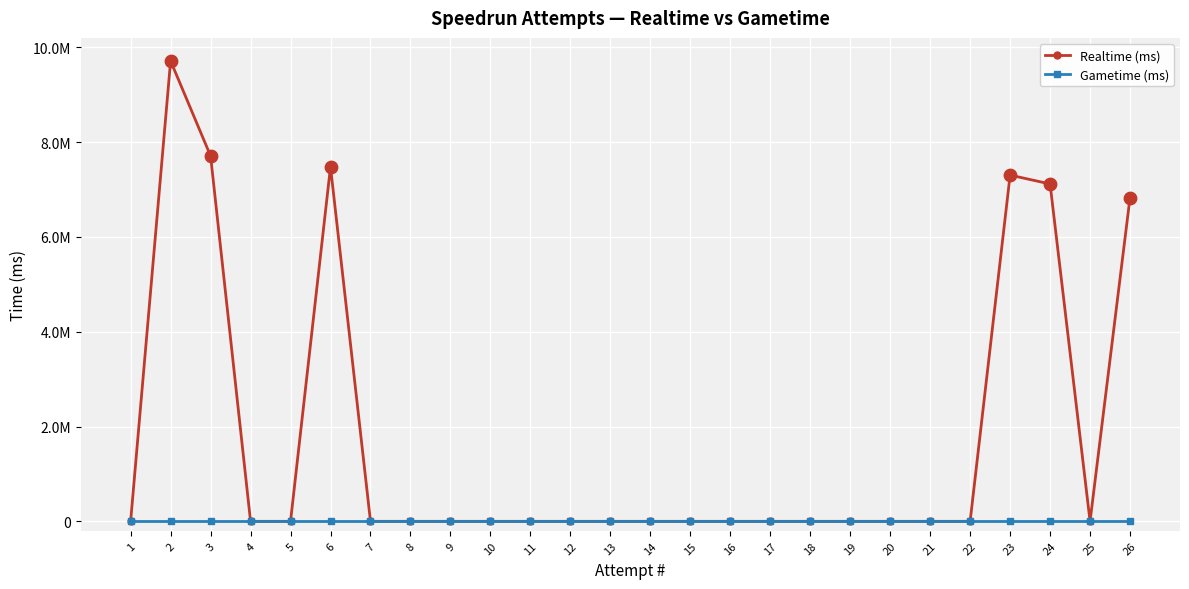

At which category is the sum across all series the highest?

2